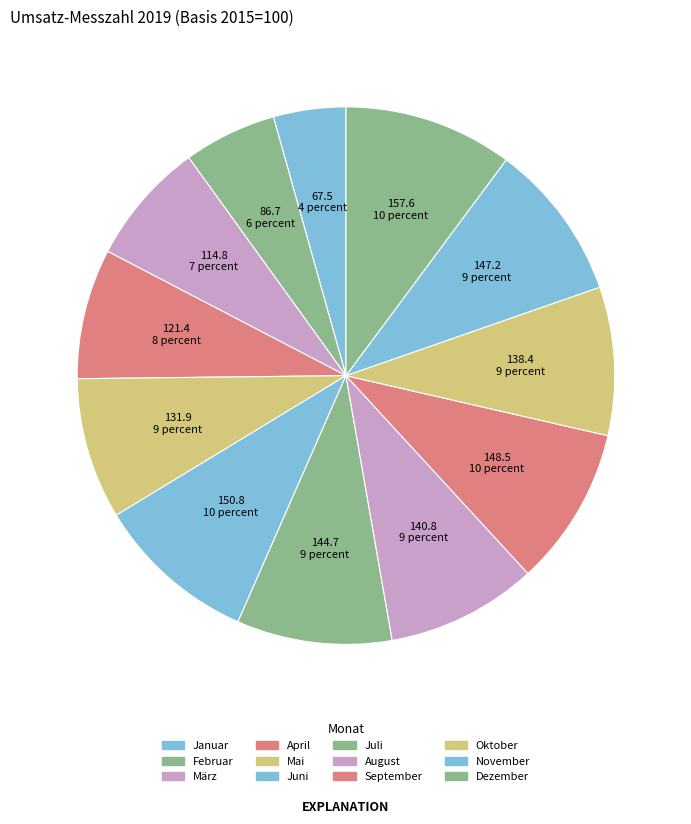

Does Oktober represent more than half of the total?

No